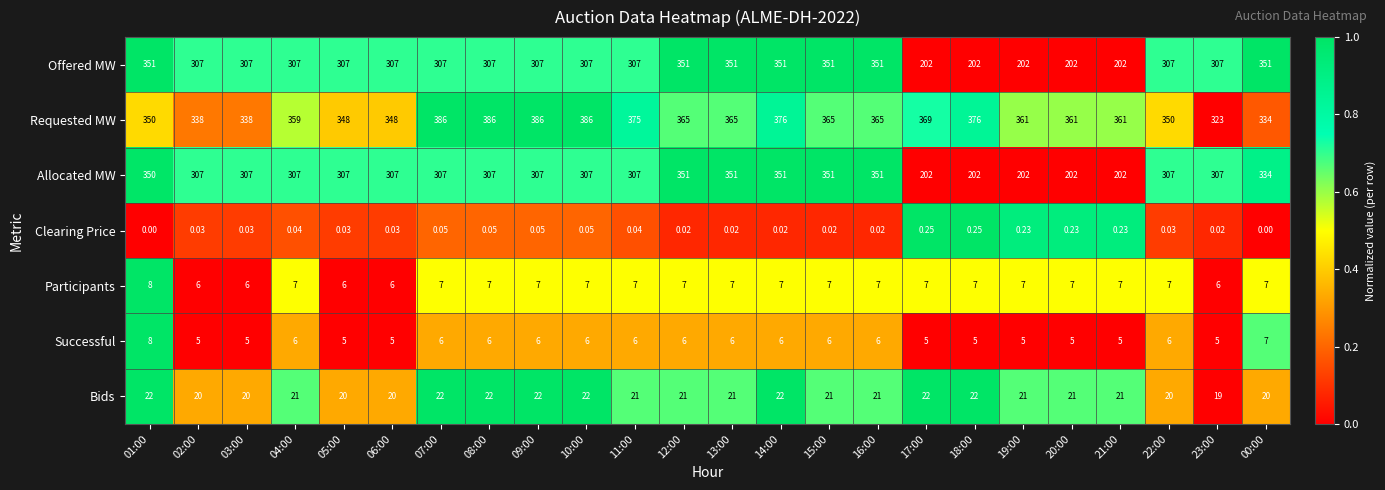

Which series changed the most between 05:00 and 00:00?

Offered MW